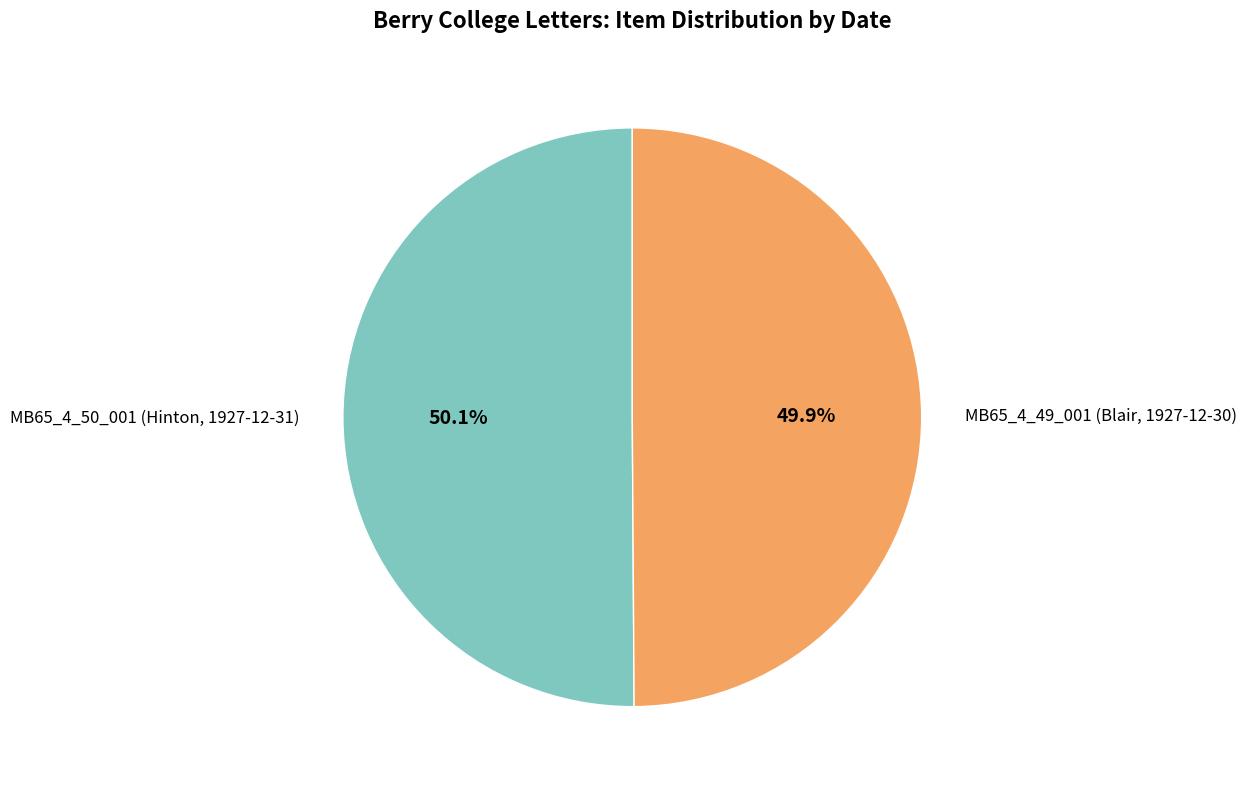

To the nearest percent, what is the average slice percentage?

50%